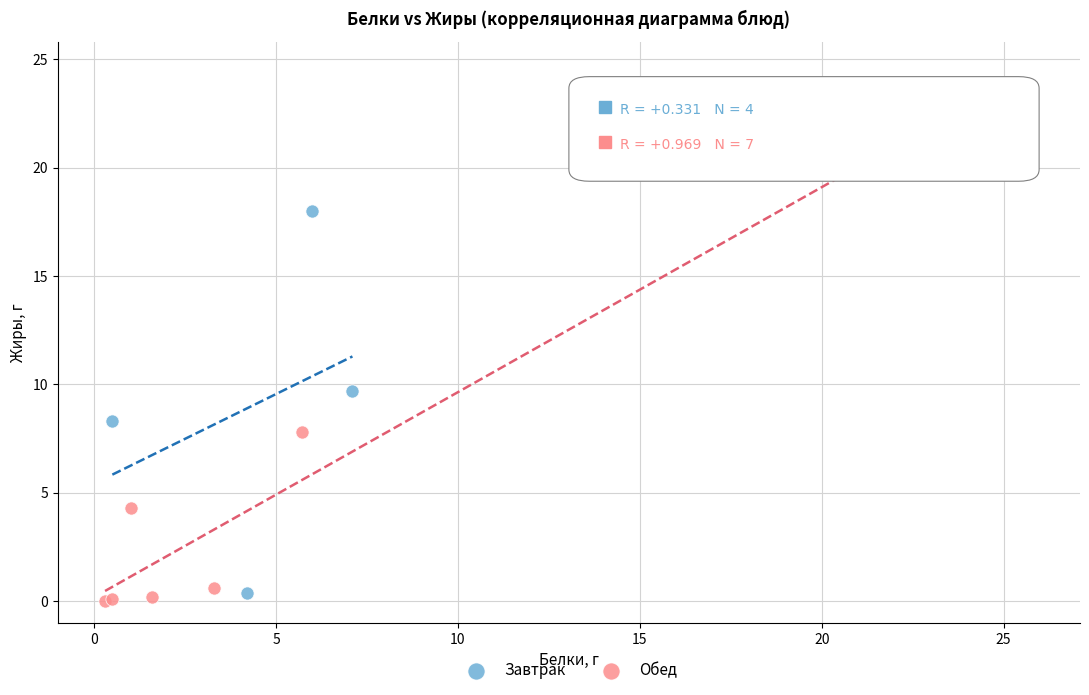

Which series reaches the maximum Y coordinate?

Обед